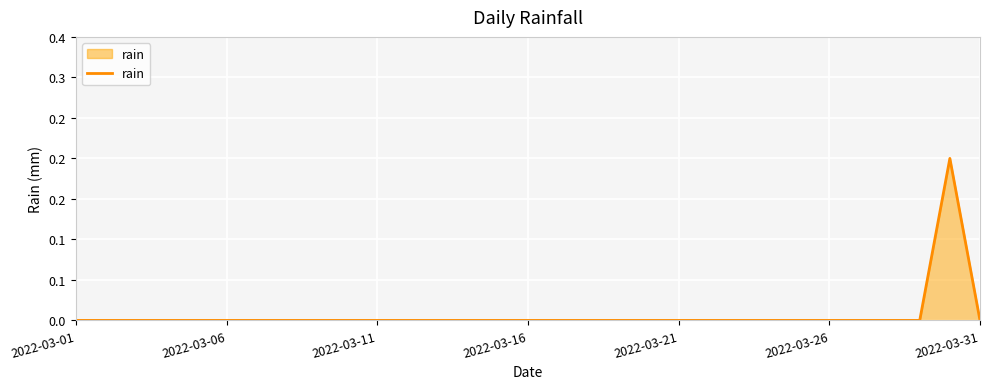

Does the chart display data point markers on the line(s)?

No